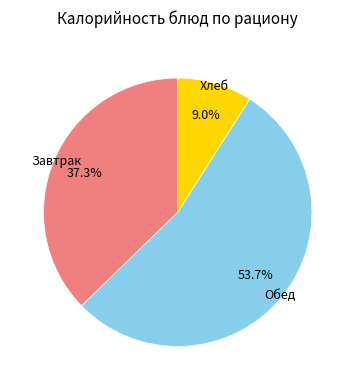

How many slices are in this pie chart?

3